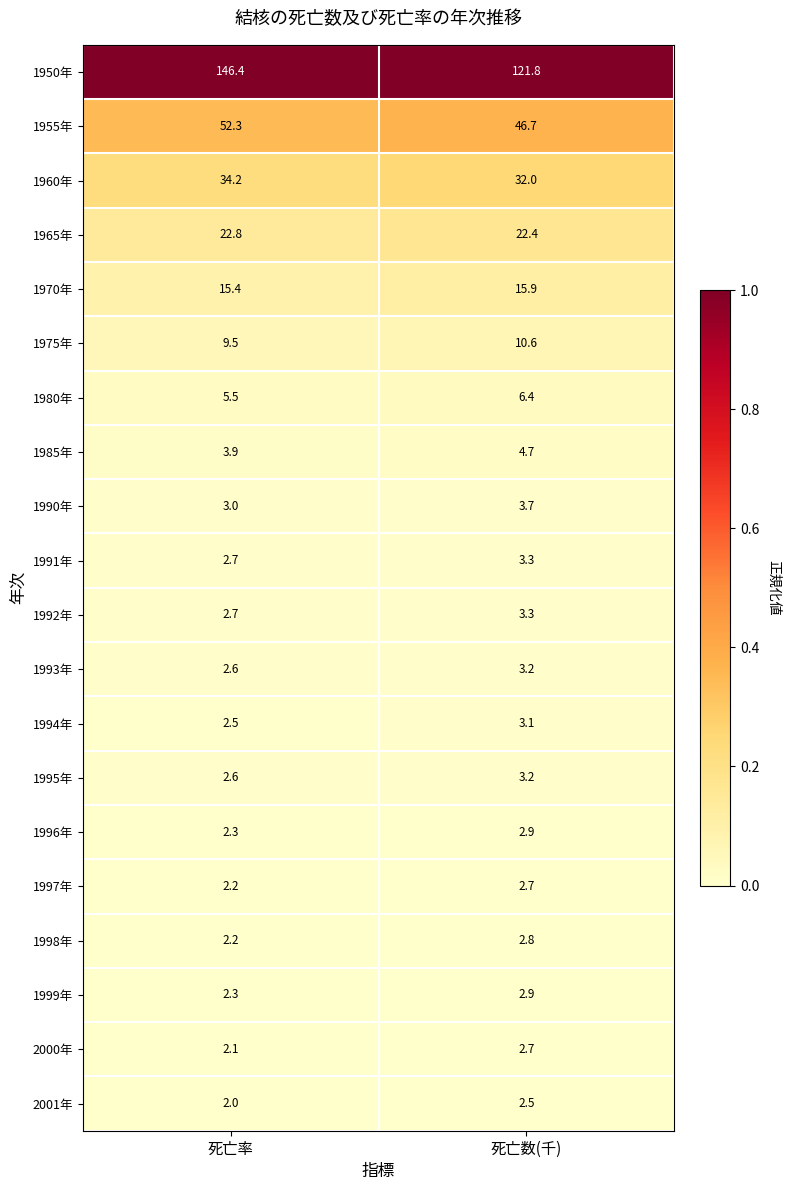

What is the difference between the maximum and minimum values in the 1960年 series?

2.2